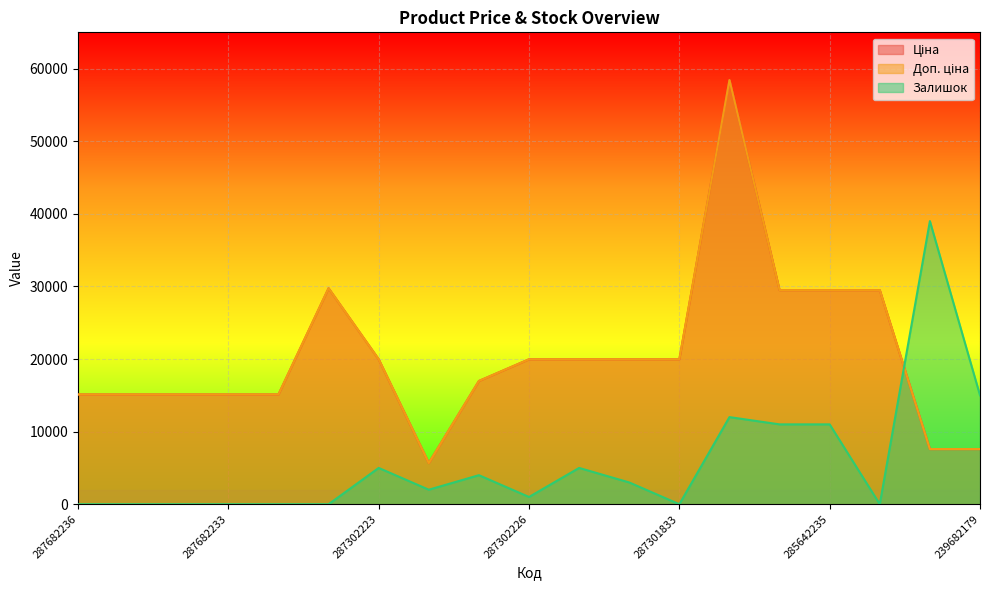

The Залишок series shows 0.0 at 287682234. True or false?

True